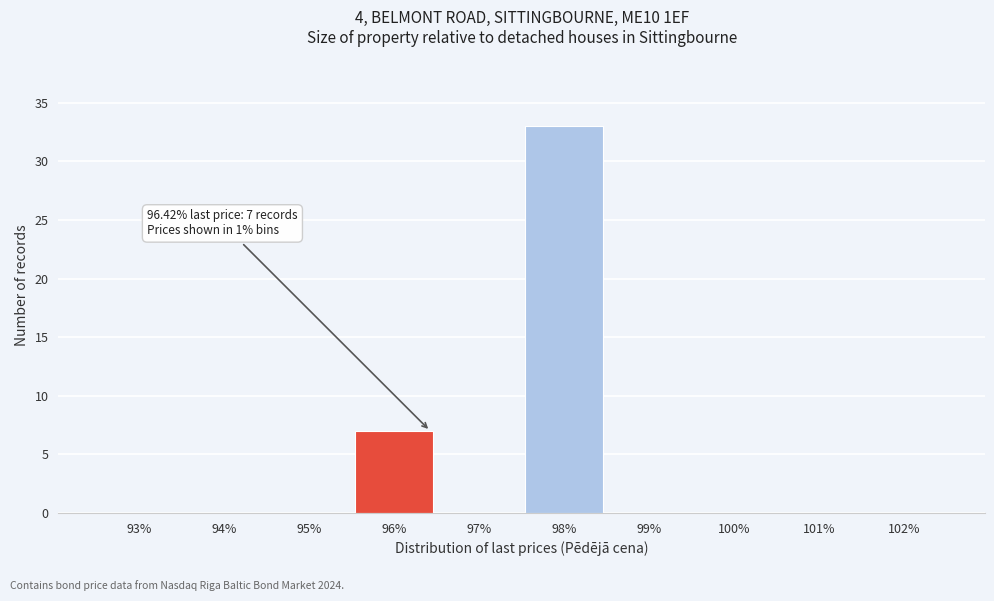

Reading left to right, what are all the values shown in this chart?

93%=0	94%=0	95%=0	96%=7	97%=0	98%=33	99%=0	100%=0	101%=0	102%=0